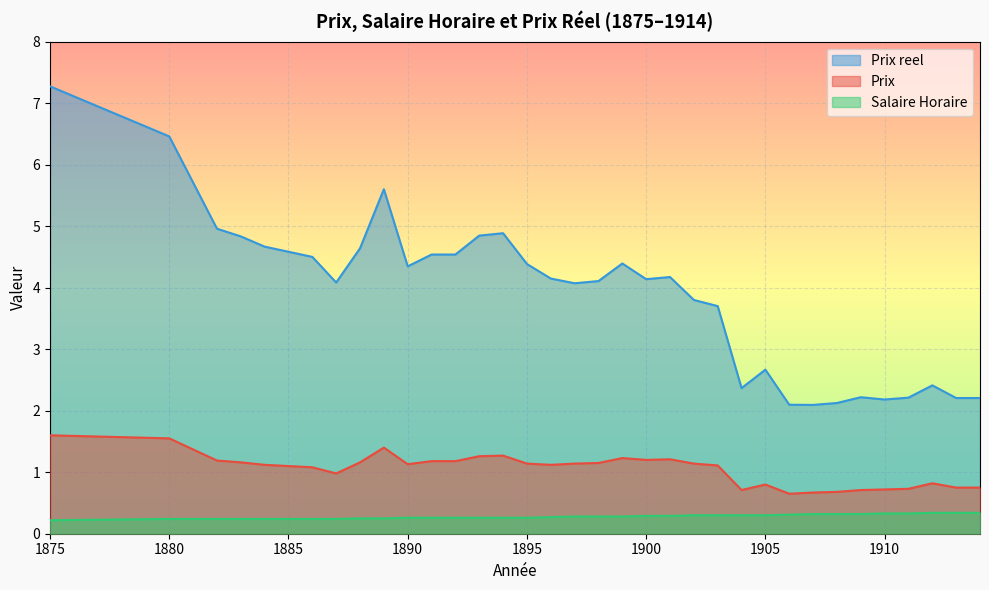

Which category has the lowest value in the Prix reel series?

1907